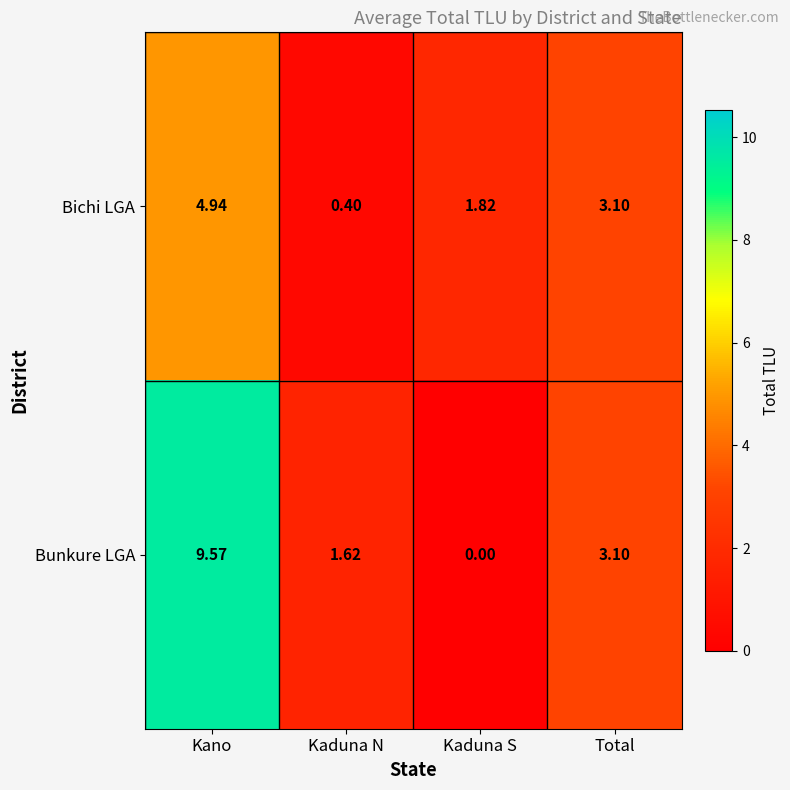

Which category has the highest value across all series?

Kano